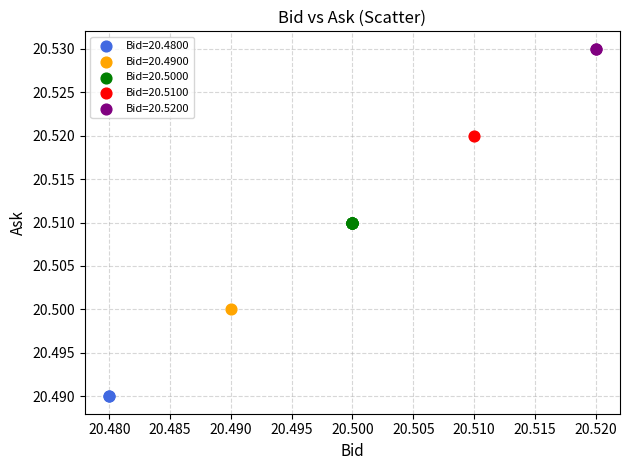

What are all the series names shown in the legend?

Bid=20.4800, Bid=20.4900, Bid=20.5000, Bid=20.5100, Bid=20.5200